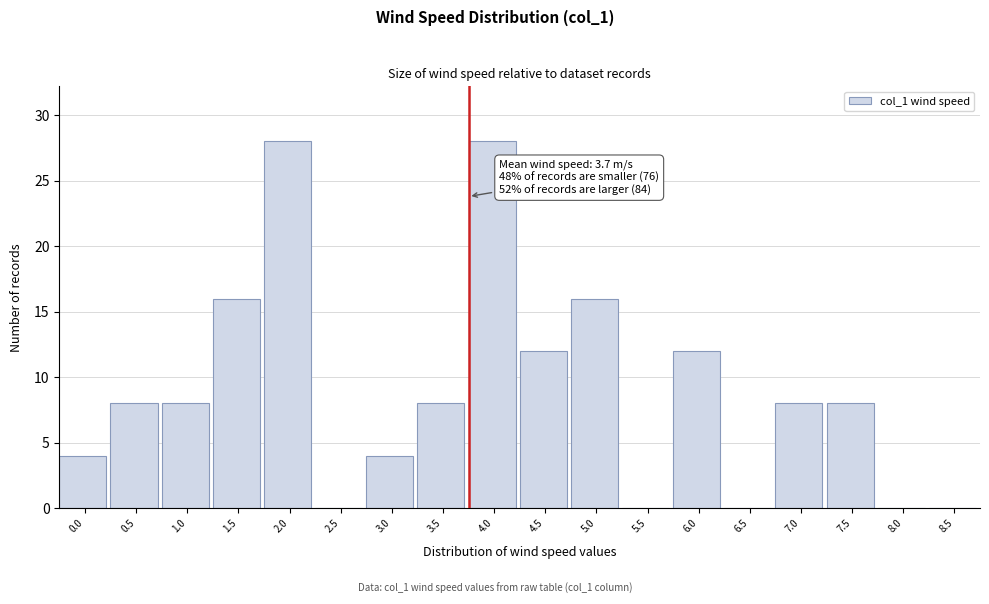

Reading right to left, extract all data points from this chart.

8.5=0	8.0=0	7.5=8	7.0=8	6.5=0	6.0=12	5.5=0	5.0=16	4.5=12	4.0=28	3.5=8	3.0=4	2.5=0	2.0=28	1.5=16	1.0=8	0.5=8	0.0=4